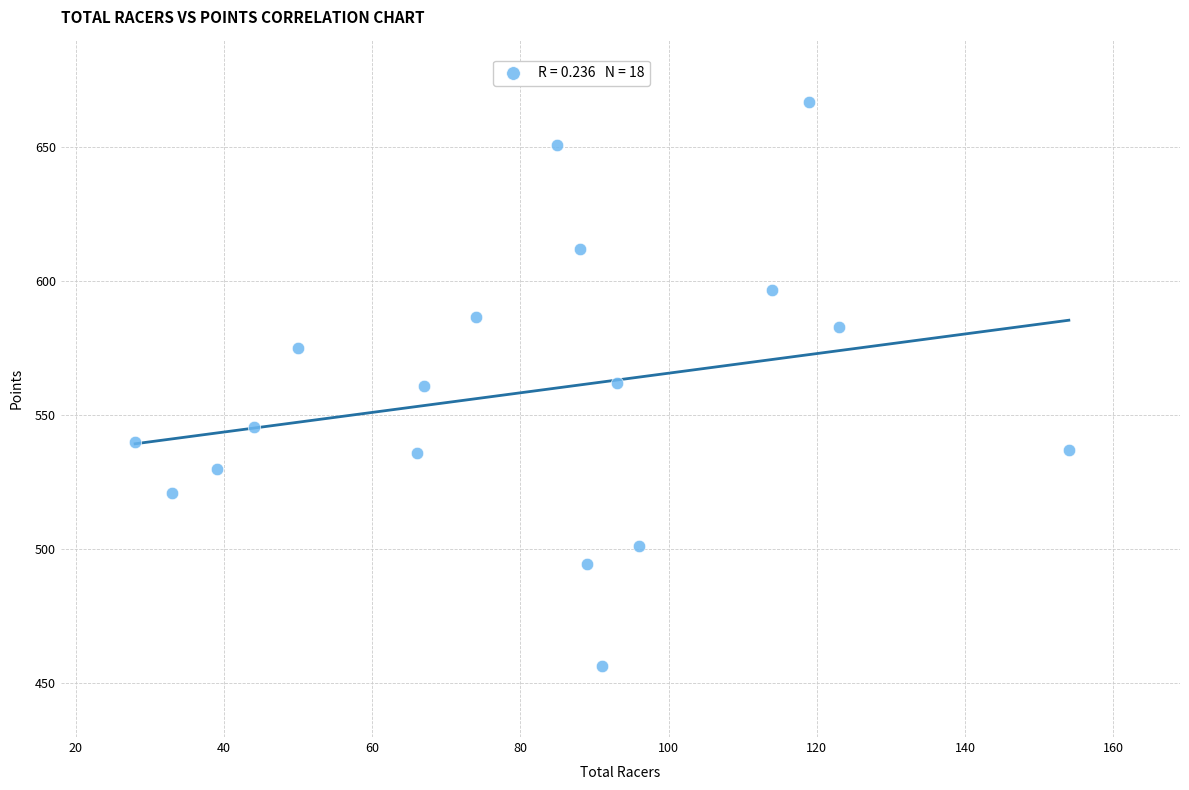

What is the range of Y values (max minus min)?

210.3